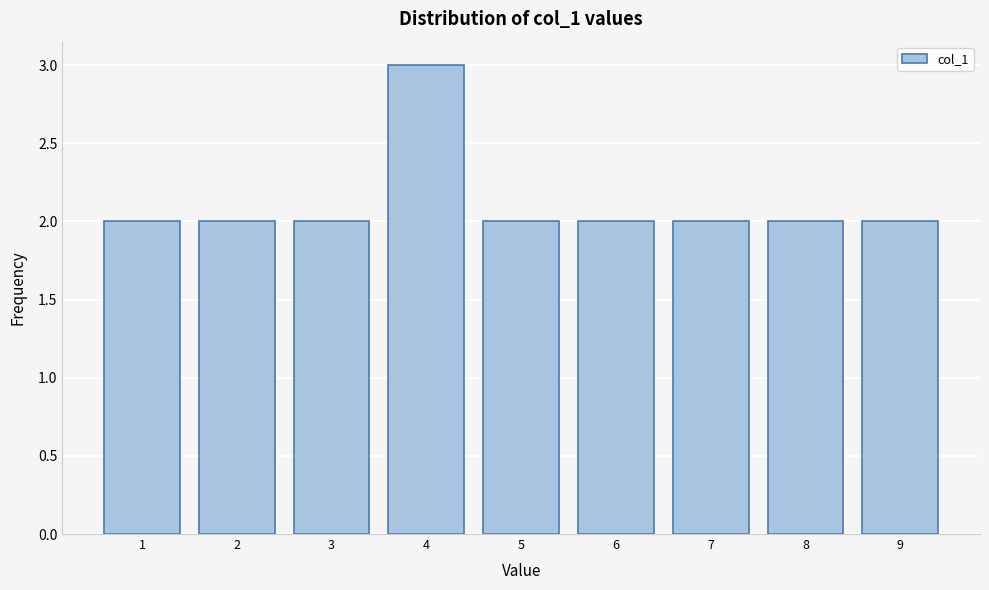

Reading left to right, transcribe this chart: for each bar, give the range it covers on the x-axis and its height. The values are not printed on the chart, so give them approximately, as read against the axis.

0.5 to 1.5: 2
1.5 to 2.5: 2
2.5 to 3.5: 2
3.5 to 4.5: 3
4.5 to 5.5: 2
5.5 to 6.5: 2
6.5 to 7.5: 2
7.5 to 8.5: 2
8.5 to 9.5: 2